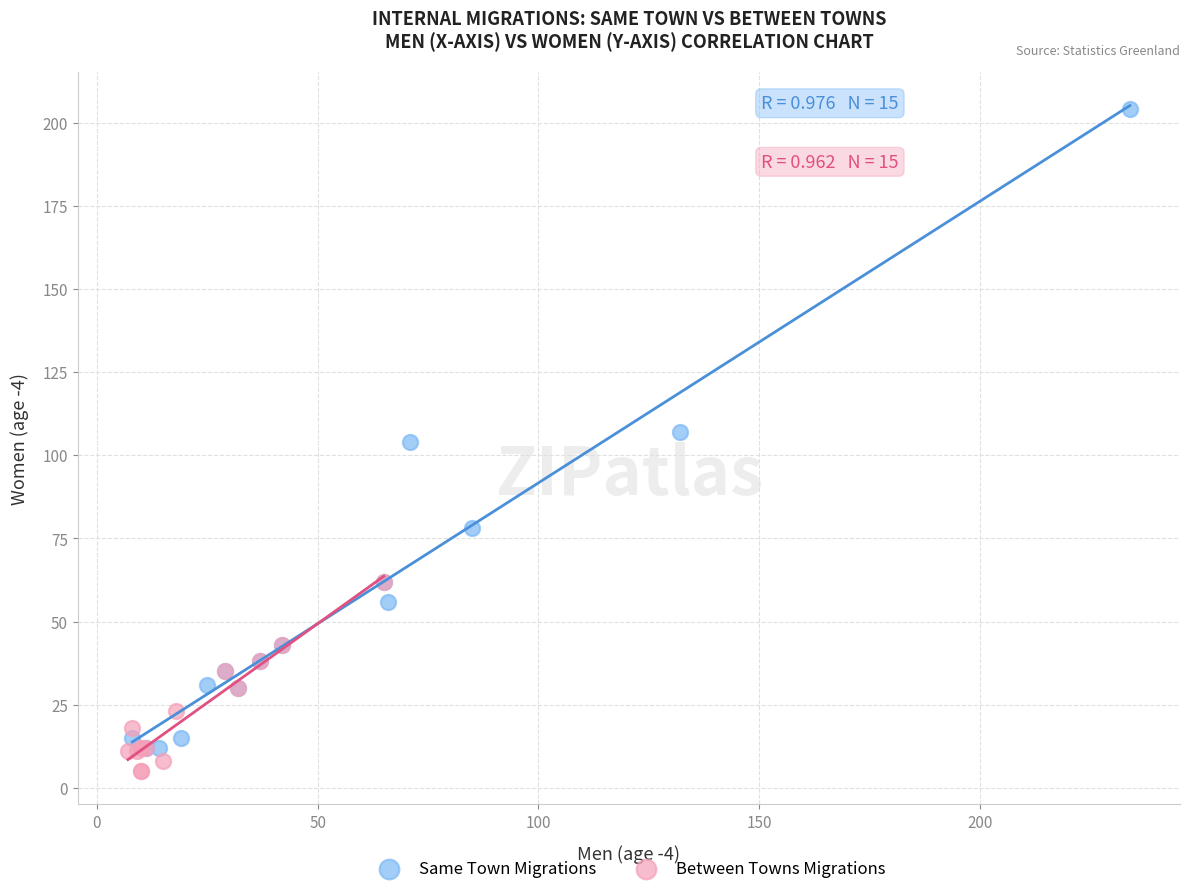

Which series reaches the maximum Y coordinate?

Same Town Migrations